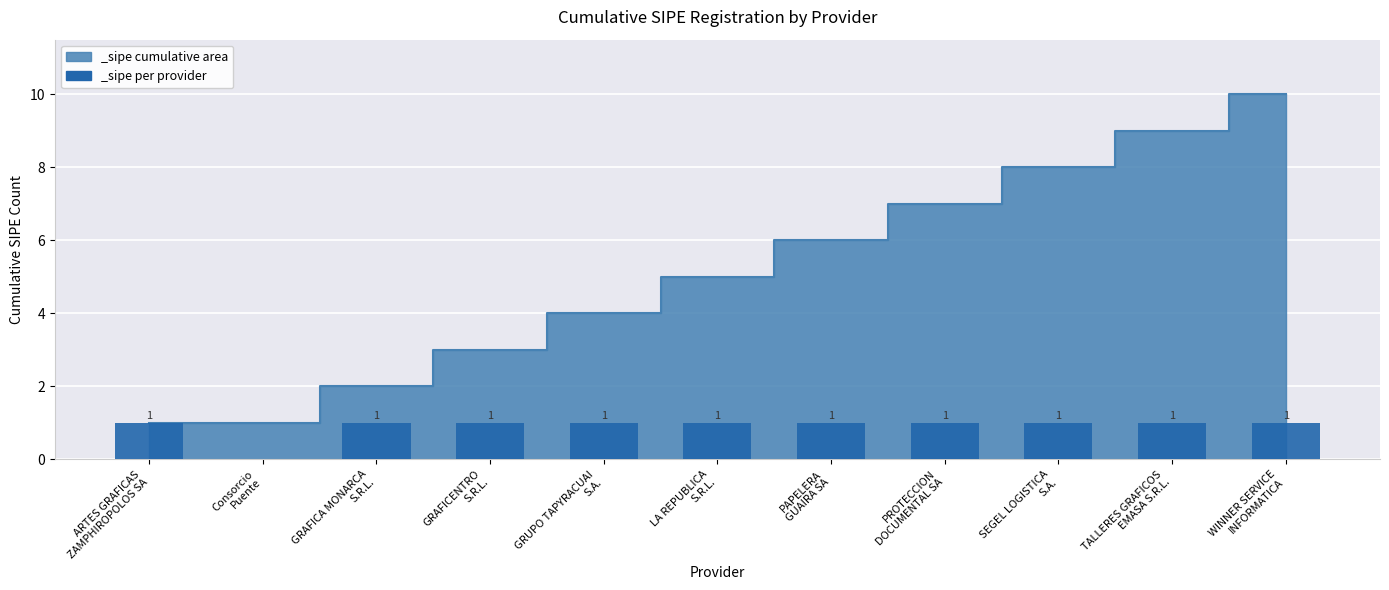

Reading left to right, list all the values displayed in this chart.

ARTES GRAFICAS
ZAMPHIROPOLOS SA=1	Consorcio
Puente=0	GRAFICA MONARCA
S.R.L.=1	GRAFICENTRO
S.R.L.=1	GRUPO TAPYRACUAI
S.A.=1	LA REPUBLICA
S.R.L.=1	PAPELERA
GUAIRA SA=1	PROTECCION
DOCUMENTAL SA=1	SEGEL LOGISTICA
S.A.=1	TALLERES GRAFICOS
EMASA S.R.L.=1	WINNER SERVICE
INFORMATICA=1